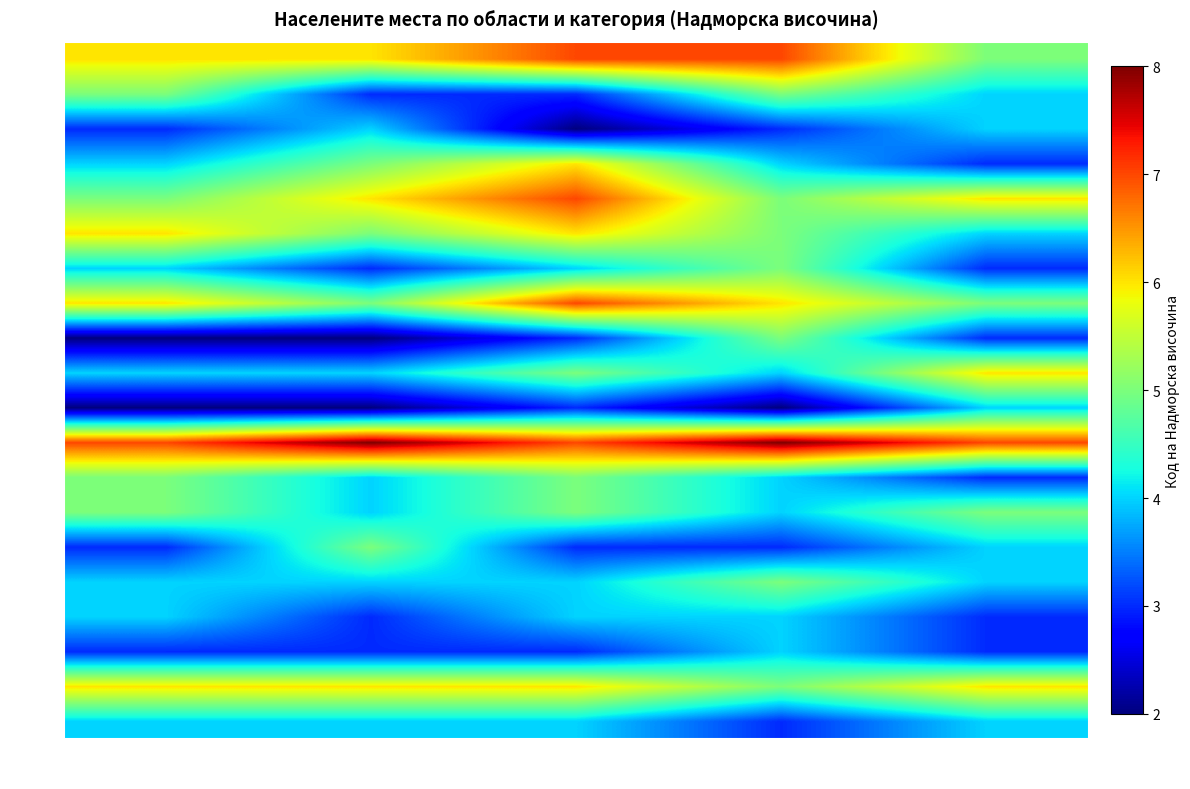

How many series are shown in this chart?

20